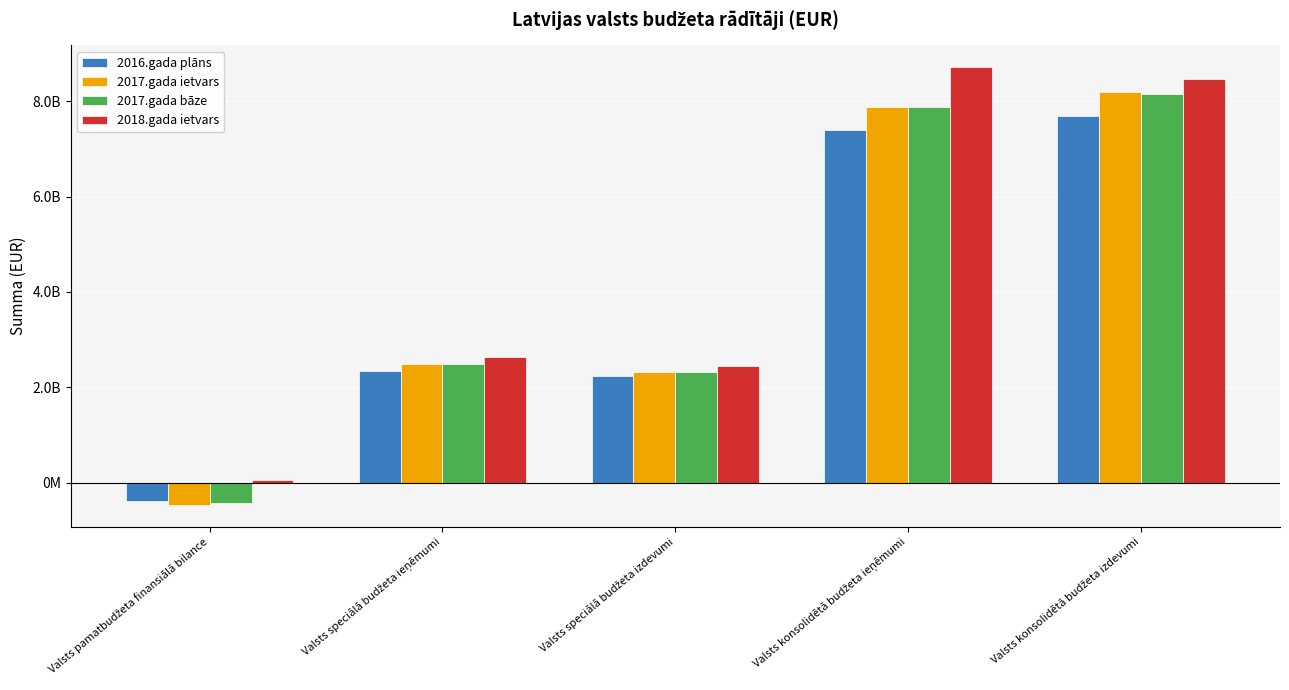

What are all the series names shown in the legend?

2016.gada plāns, 2017.gada ietvars, 2017.gada bāze, 2018.gada ietvars